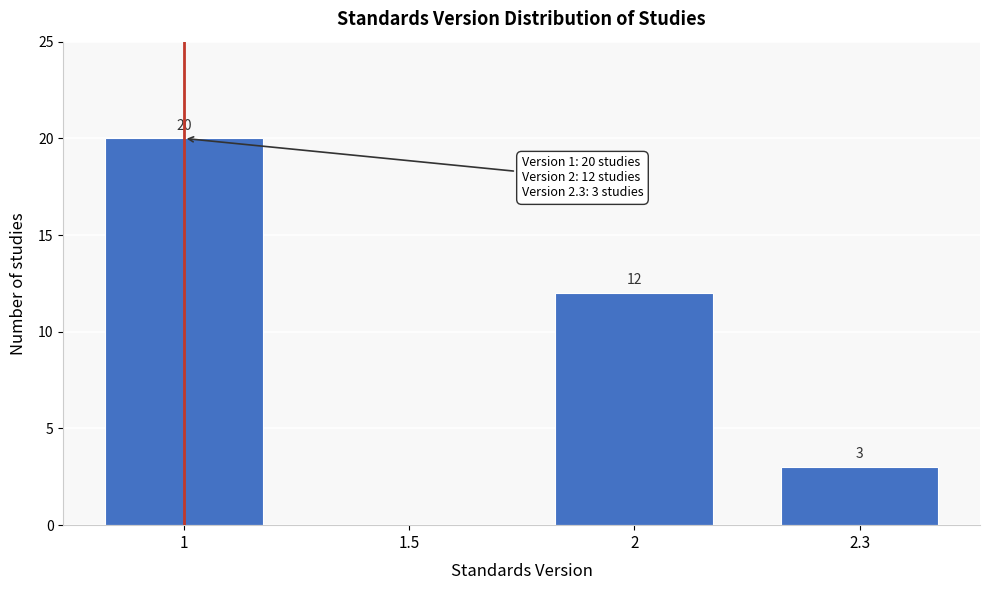

Reading right to left, transcribe all the data shown in this chart.

2.3=3	2=12	1.5=0	1=20